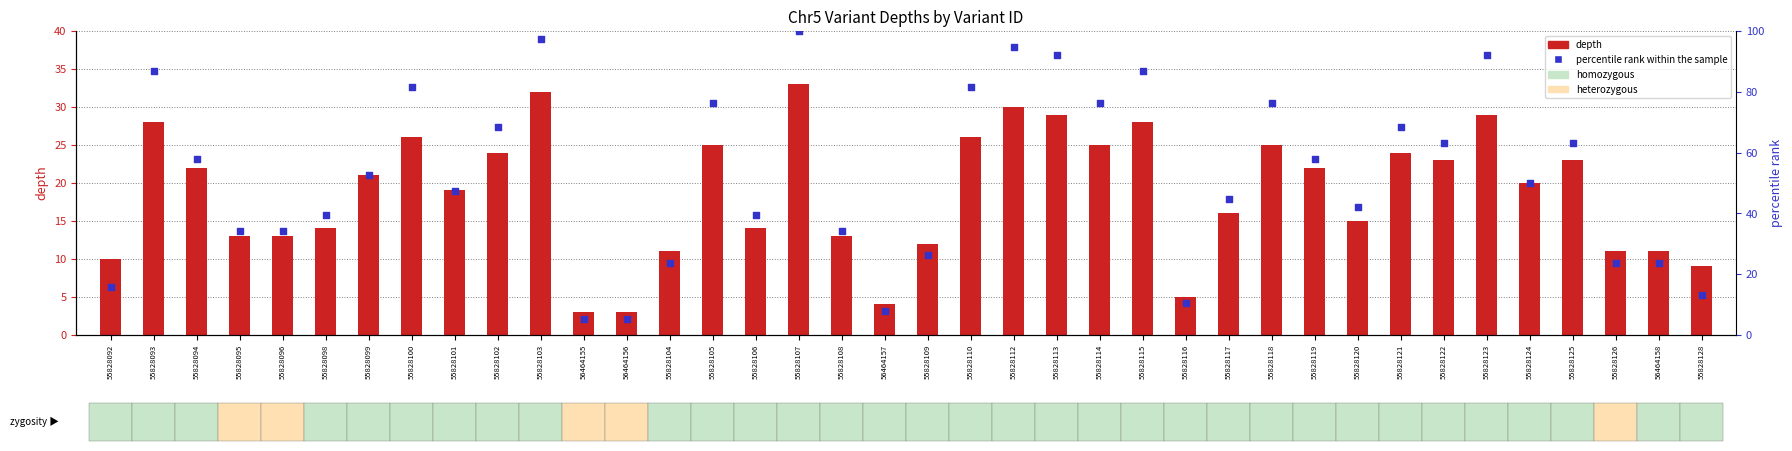

Which series reaches the maximum Y coordinate?

percentile rank within the sample